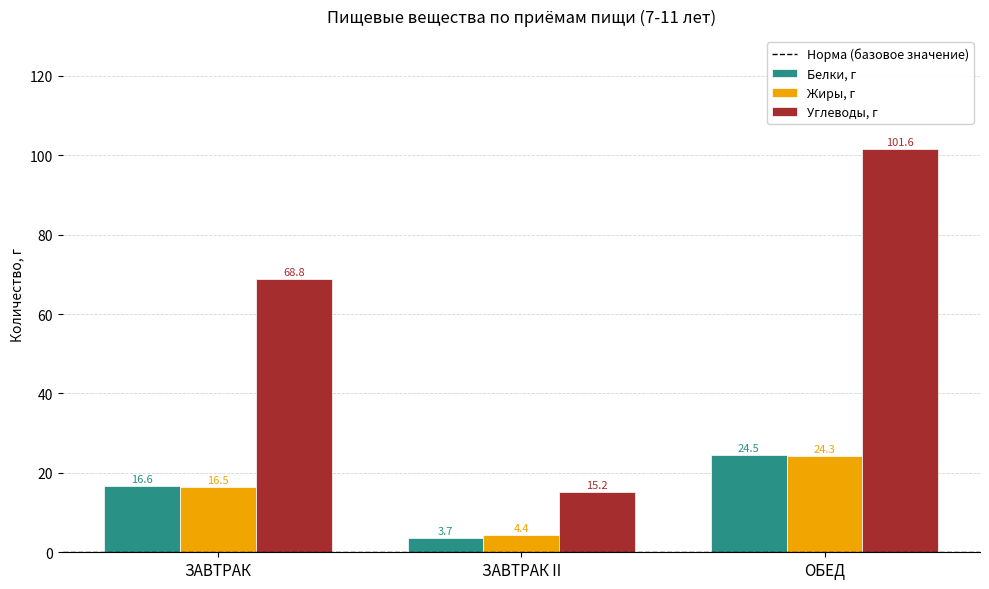

At which label does Белки, г first exceed 16?

ЗАВТРАК